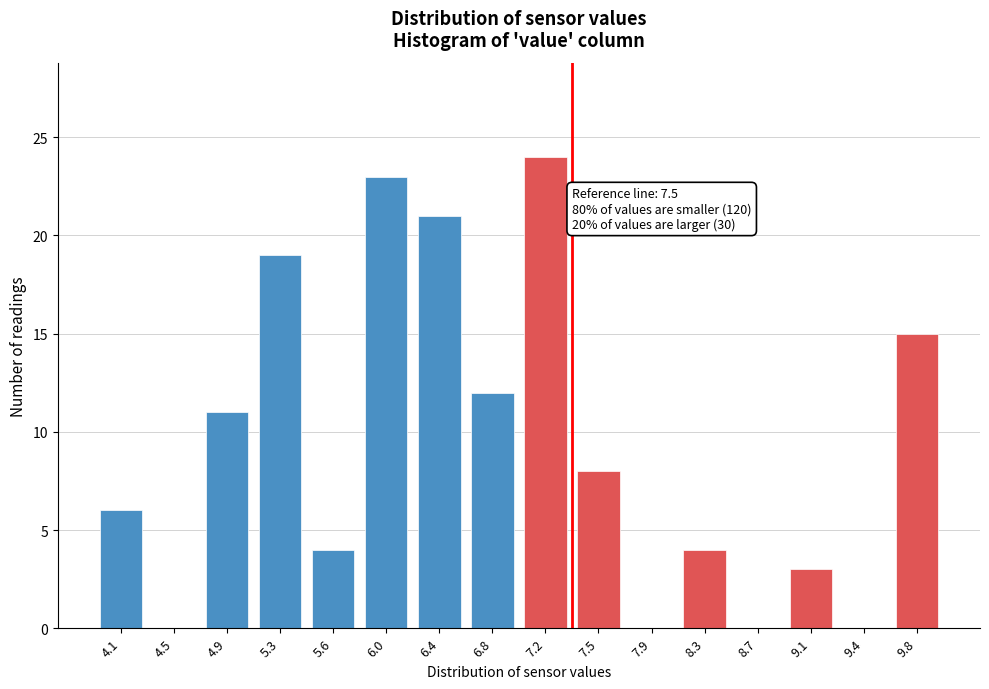

What is the sum of all values?

150